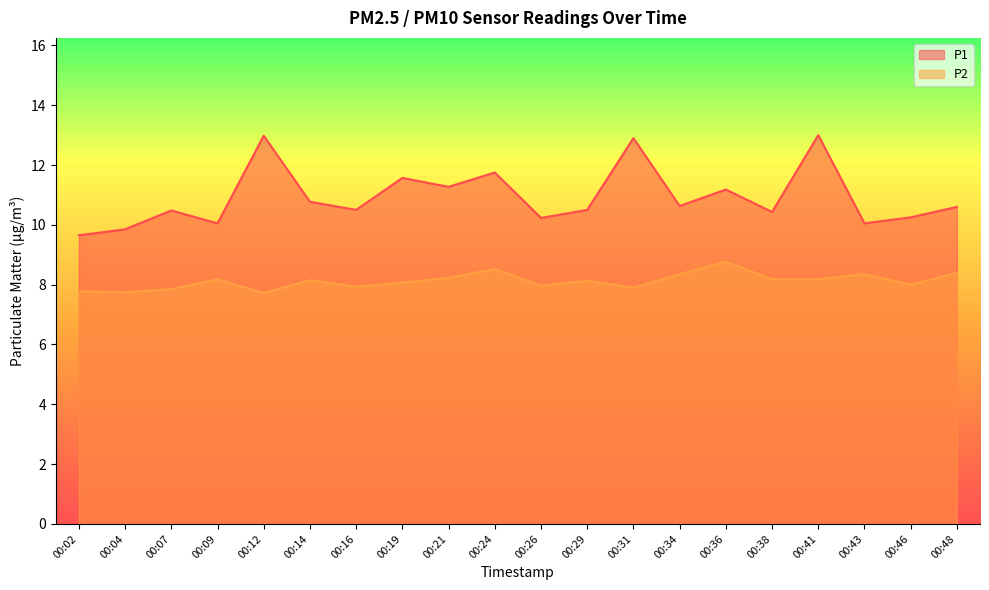

What is the difference between the maximum and second lowest values in the P2 series?

1.0